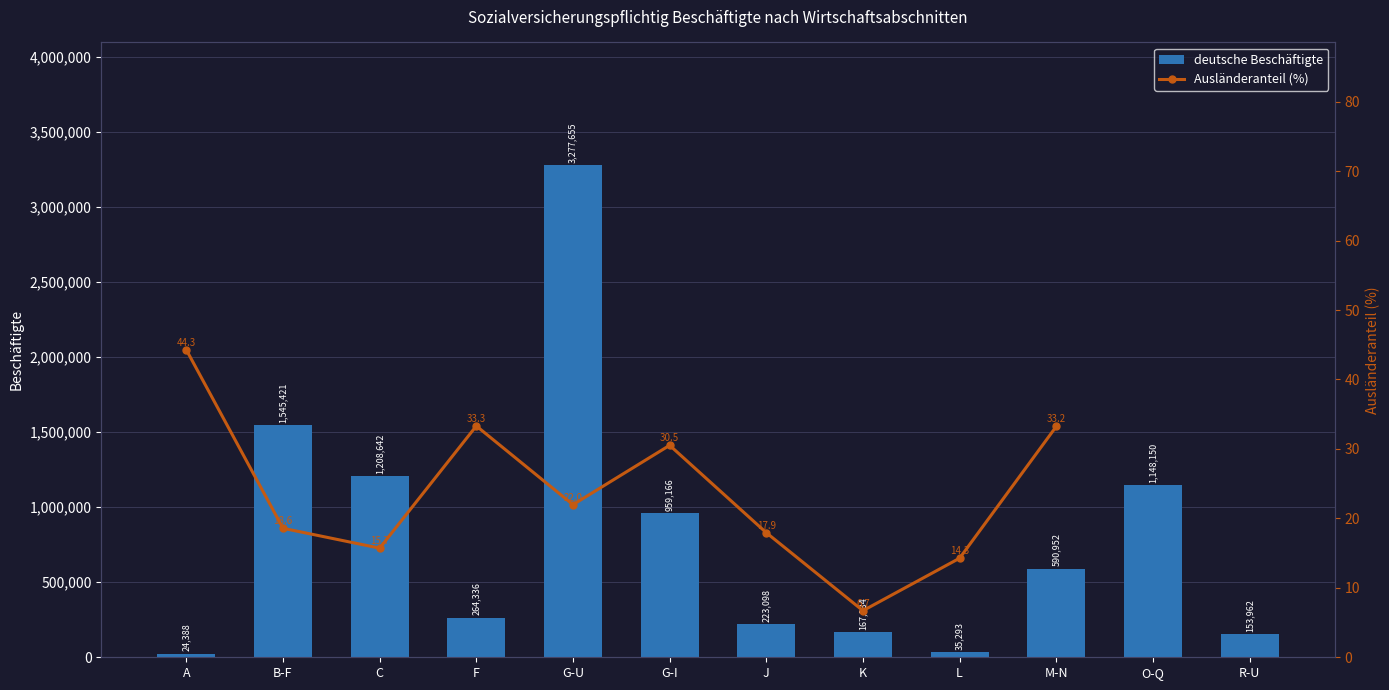

The chart shows a value of 36058 at A. True or false?

False